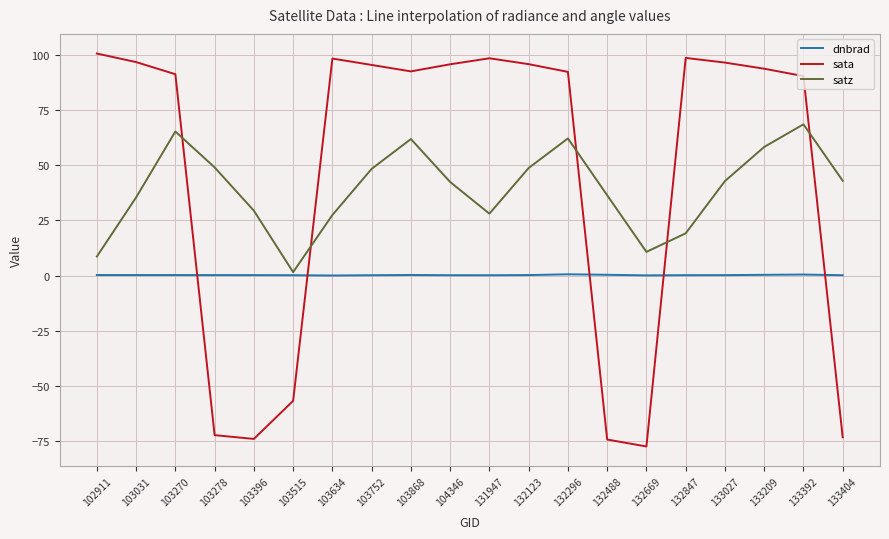

Which series has the largest range (max minus min)?

sata